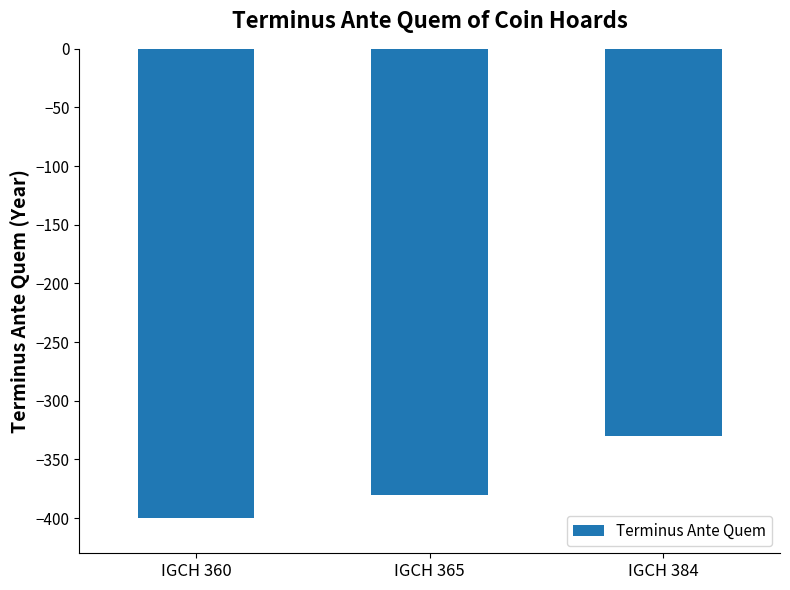

List the labels in order of value, smallest first.

IGCH 360, IGCH 365, IGCH 384